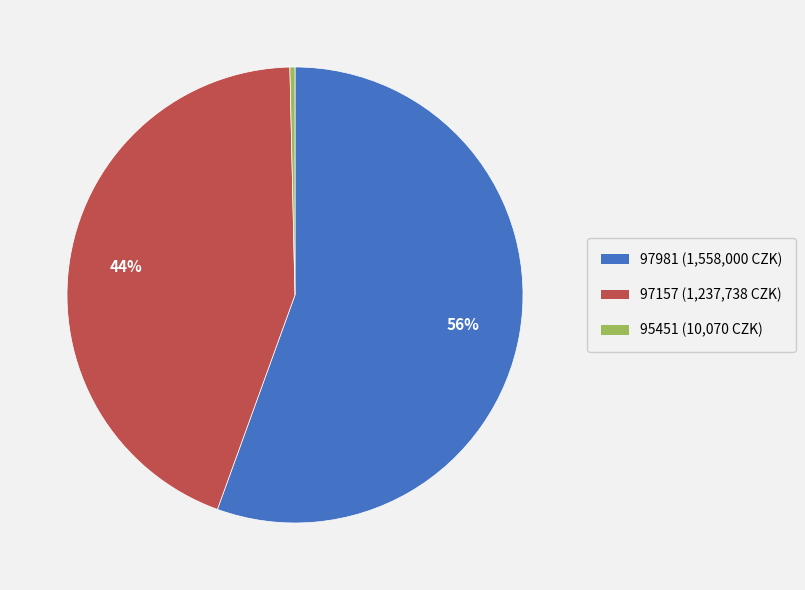

Is 97981 the majority of the pie?

Yes